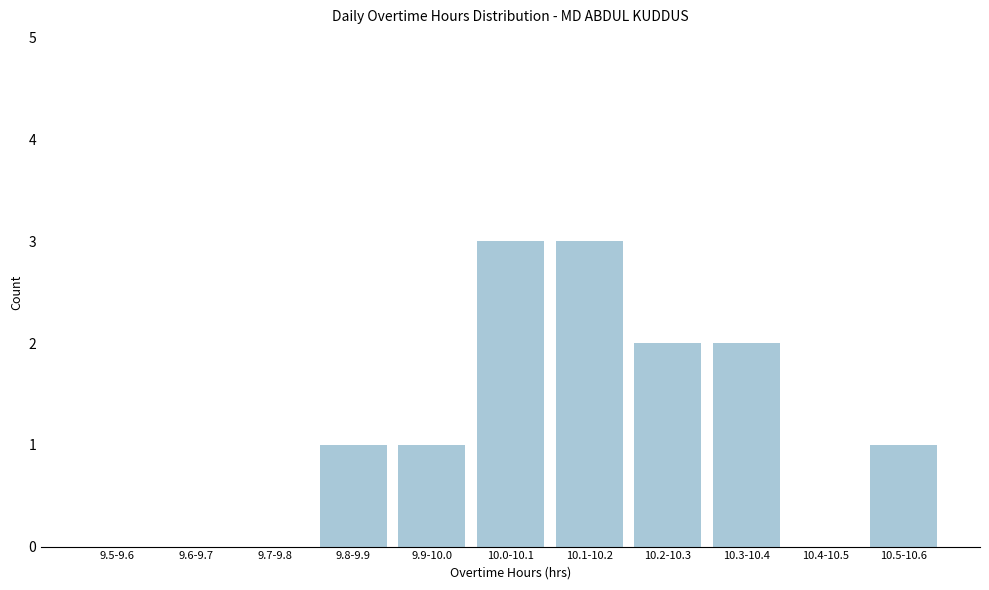

Reading left to right, extract all data points from this chart.

9.5-9.6=0	9.6-9.7=0	9.7-9.8=0	9.8-9.9=1	9.9-10.0=1	10.0-10.1=3	10.1-10.2=3	10.2-10.3=2	10.3-10.4=2	10.4-10.5=0	10.5-10.6=1